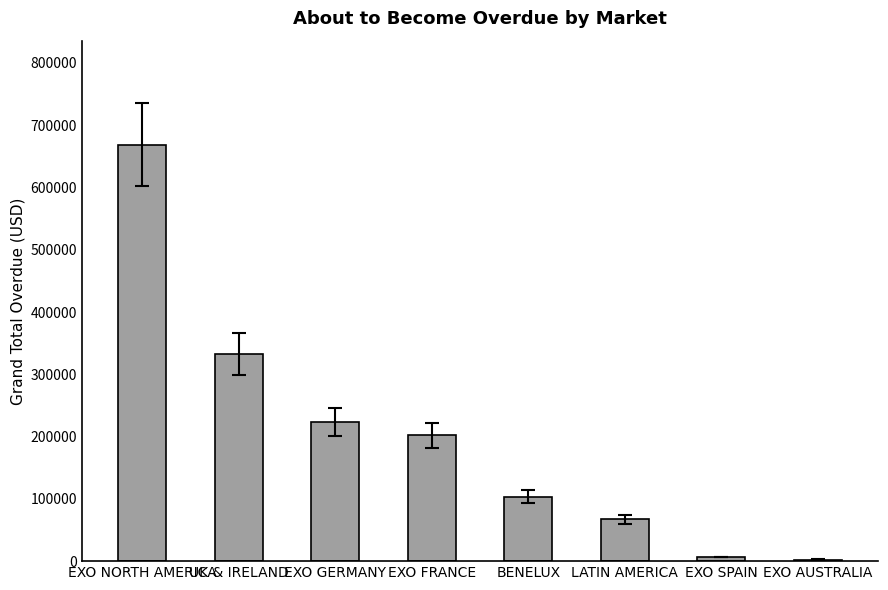

What is the change in value from EXO FRANCE to LATIN AMERICA?

-134814.7